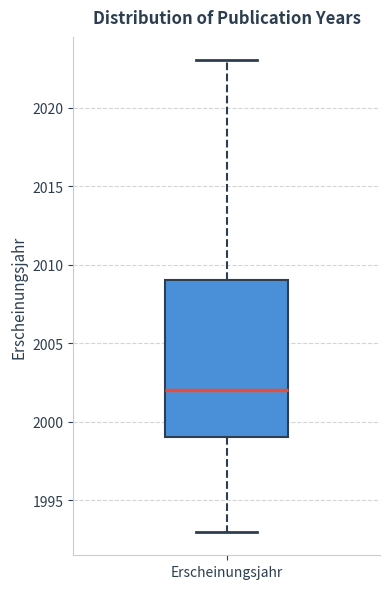

Read this box plot against the y-axis: the position of the median line, the range covered by the box, and the ends of both whiskers. The values are not printed on the chart, so give them approximately, as read against the axis.

median 2002, box 1999 to 2009, whiskers 1993 to 2023